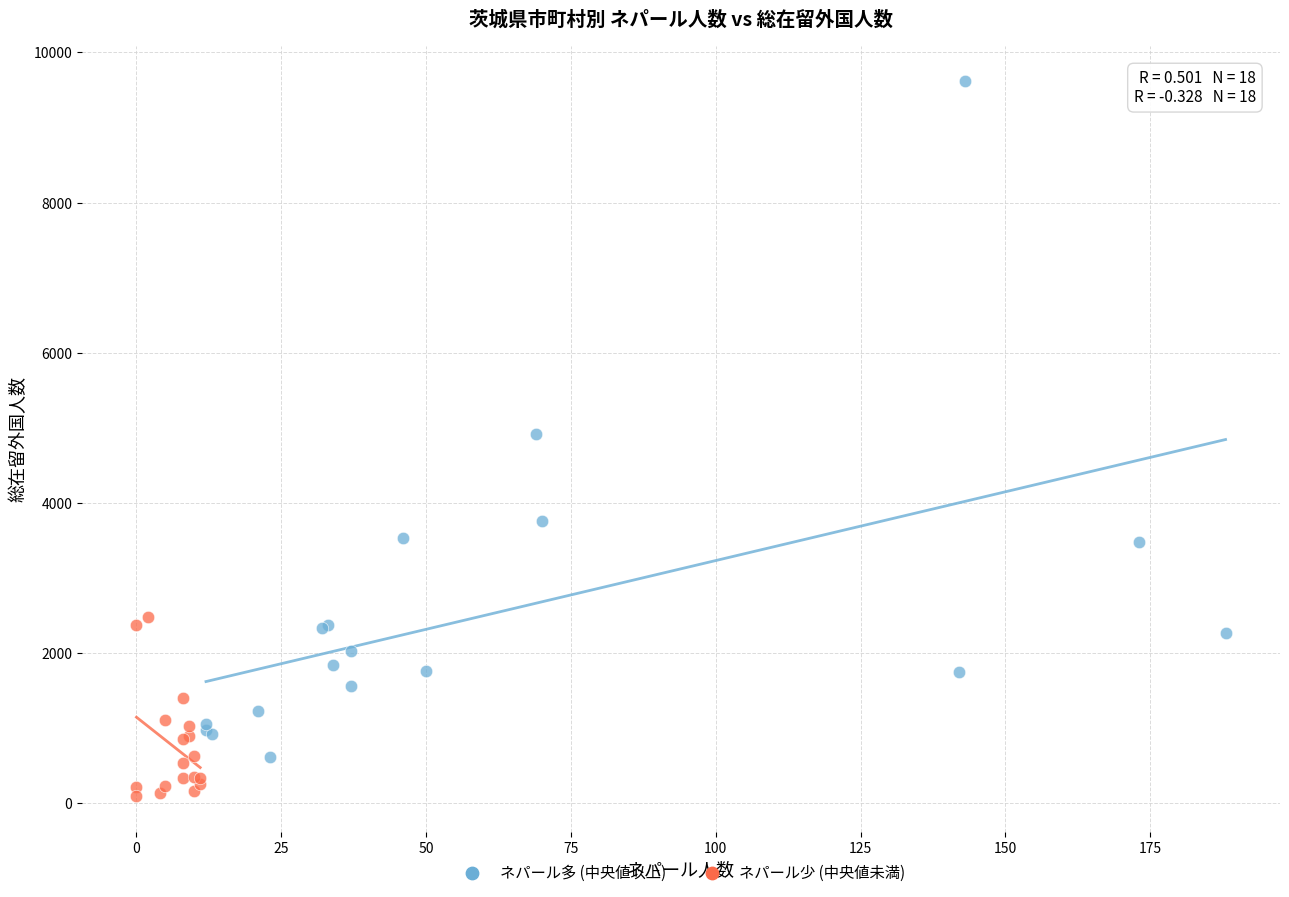

Which series reaches the minimum Y coordinate?

ネパール少 (中央値未満)